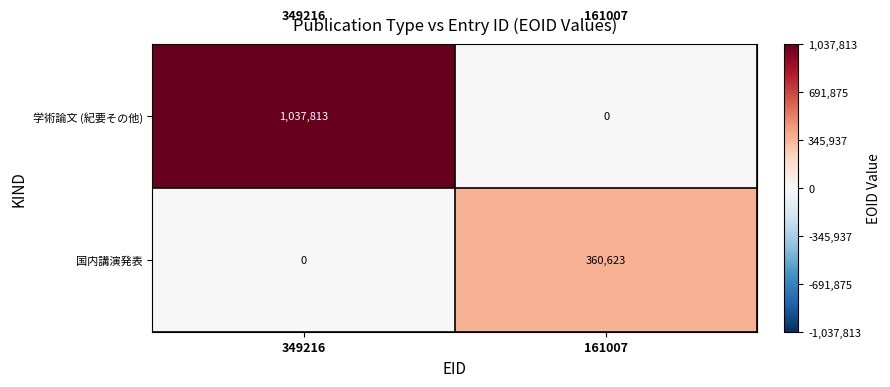

Rank the series at 161007 from highest to lowest value.

国内講演発表, 学術論文 (紀要その他)